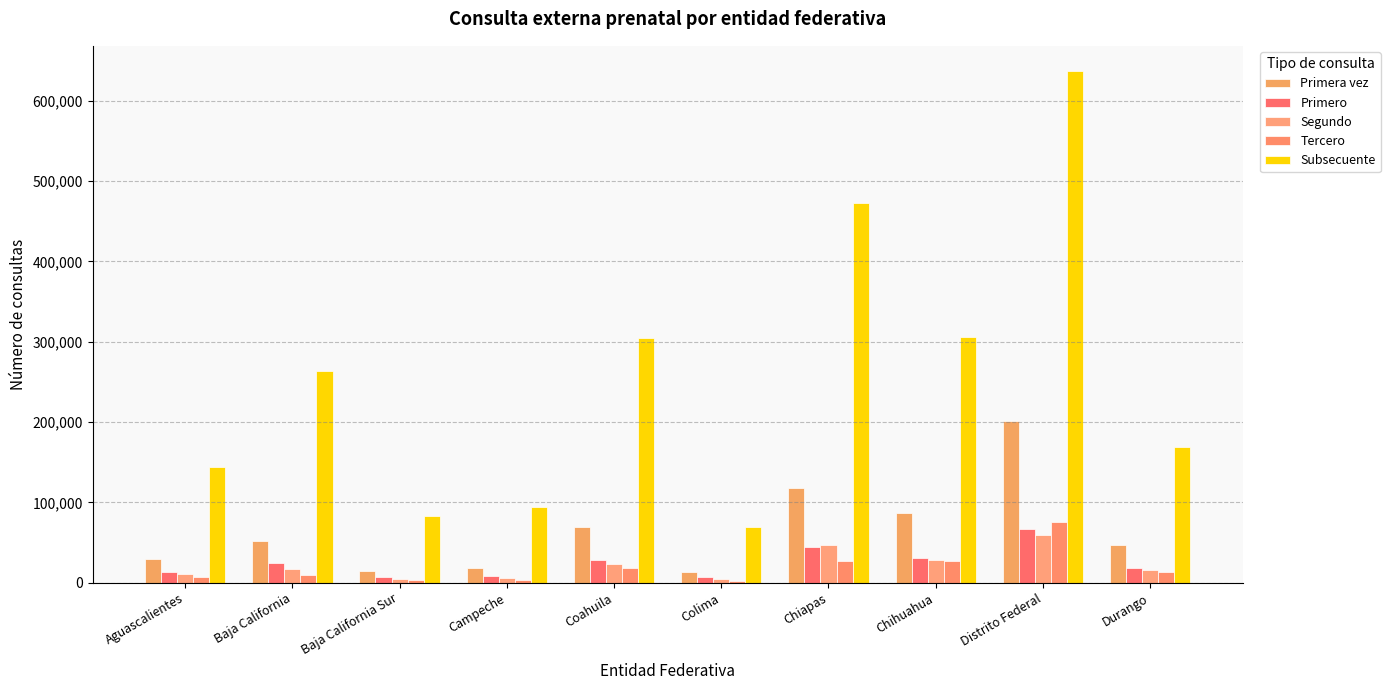

Reading right to left, list all the values displayed in this chart.

Primera vez: Durango=46393	Distrito Federal=201425	Chihuahua=86507	Chiapas=117512	Colima=13458	Coahuila=68878	Campeche=18359	Baja California Sur=14152	Baja California=51455	Aguascalientes=29952
Primero: Durango=17992	Distrito Federal=66833	Chihuahua=30792	Chiapas=43941	Colima=6475	Coahuila=28120	Campeche=8609	Baja California Sur=6507	Baja California=24272	Aguascalientes=12736
Segundo: Durango=15635	Distrito Federal=59231	Chihuahua=28395	Chiapas=46681	Colima=4528	Coahuila=22745	Campeche=6153	Baja California Sur=4634	Baja California=17495	Aguascalientes=10249
Tercero: Durango=12766	Distrito Federal=75361	Chihuahua=27320	Chiapas=26890	Colima=2455	Coahuila=18013	Campeche=3597	Baja California Sur=3011	Baja California=9688	Aguascalientes=6967
Subsecuente: Durango=168822	Distrito Federal=636715	Chihuahua=305400	Chiapas=472439	Colima=68763	Coahuila=305290	Campeche=94707	Baja California Sur=82614	Baja California=263279	Aguascalientes=144629